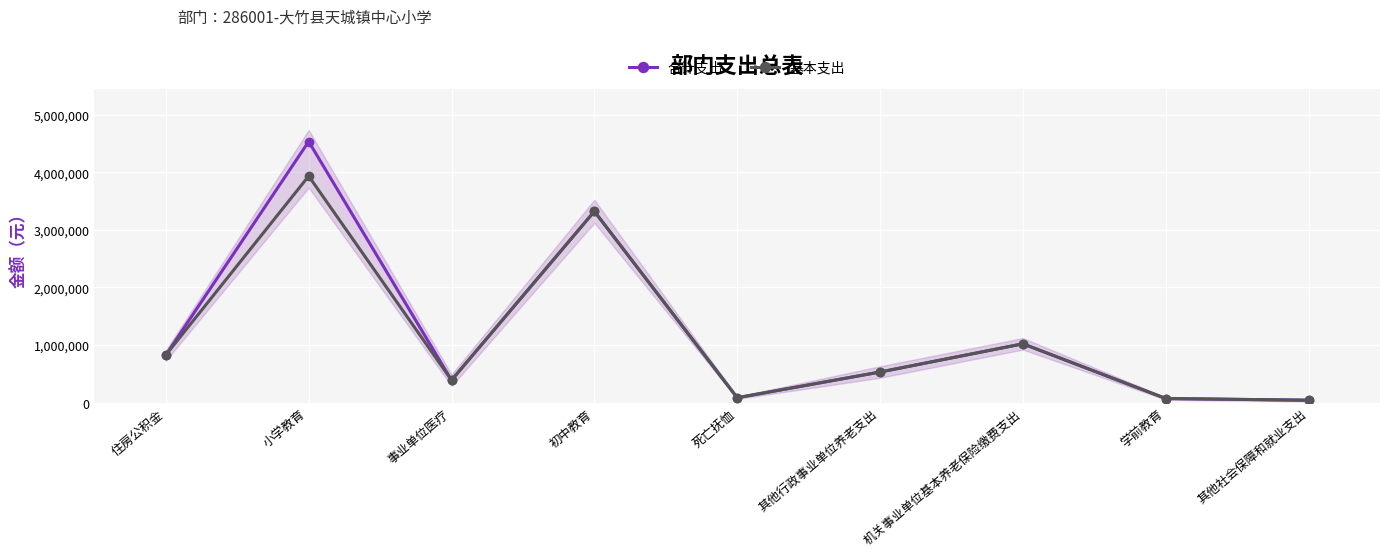

In 合计支出, how many points are lower than both neighbors (excluding endpoints)?

2